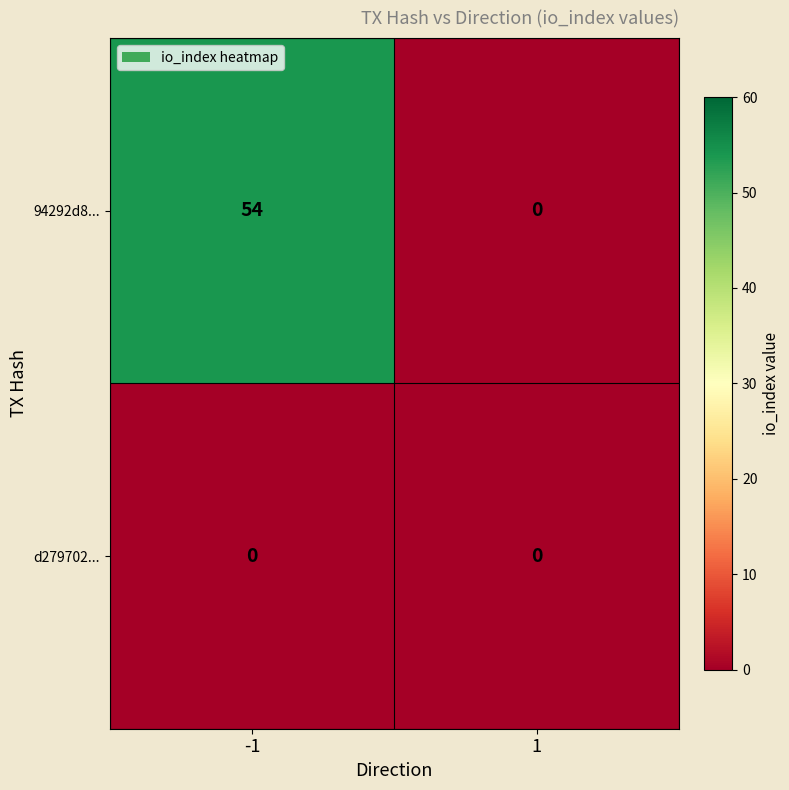

Which series changed the most between -1 and 1?

94292d8...